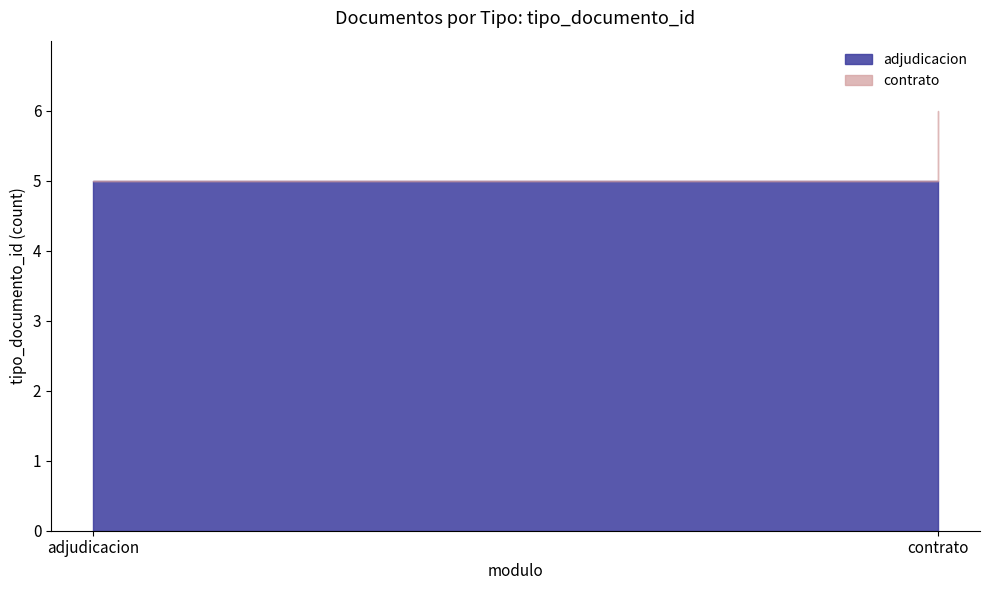

The value at 2013-04-09 is 10. True or false?

False